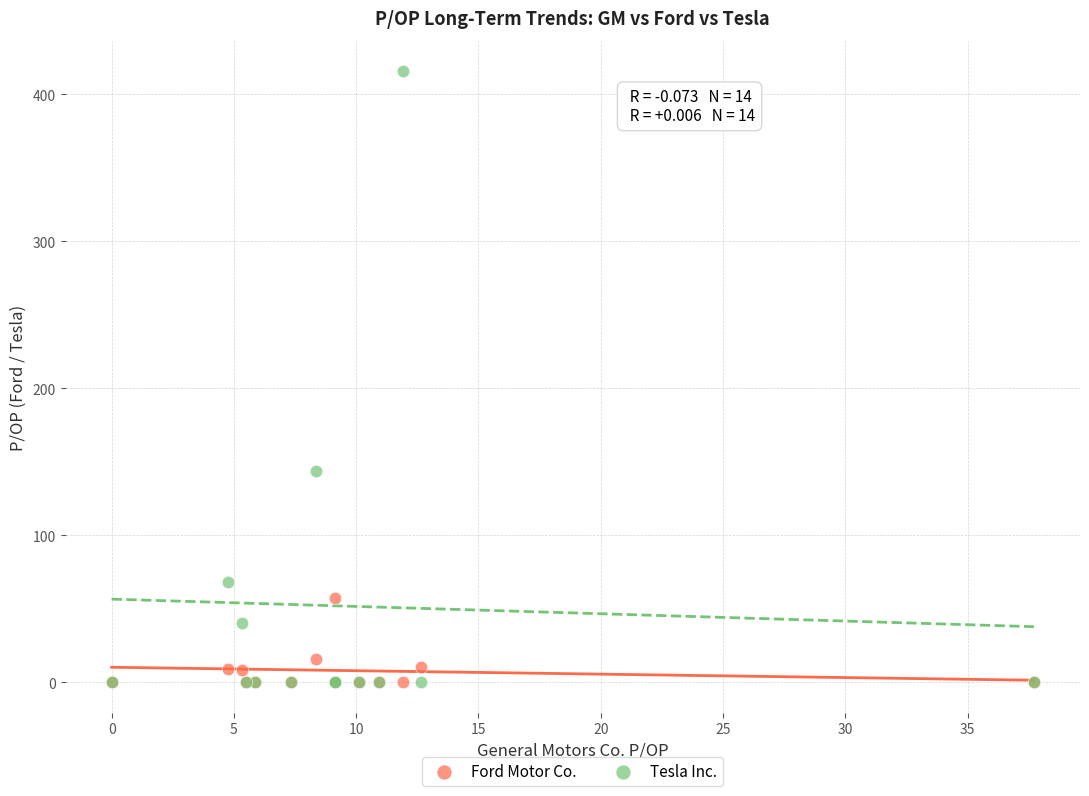

In the Tesla Inc. series, what Y value is closest to 207?

143.8